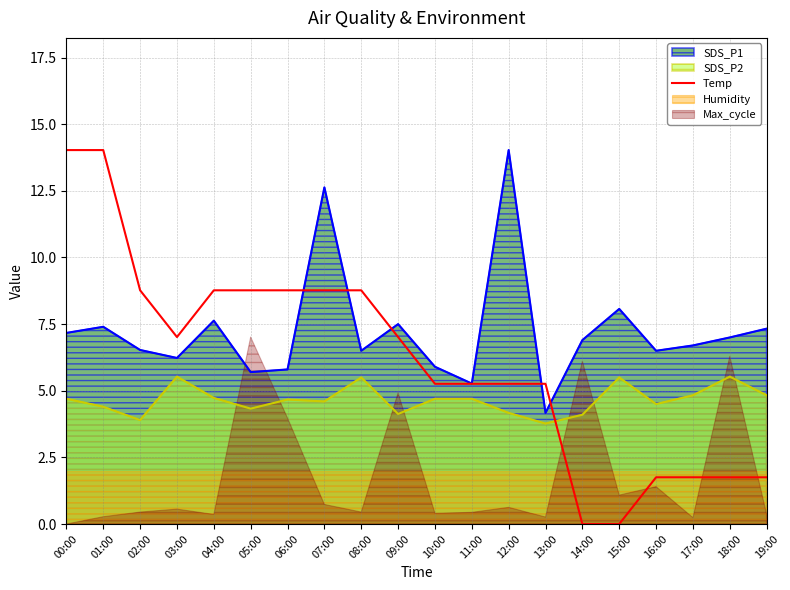

True or false: SDS_P2 and SDS_P1 cross at least once.

False